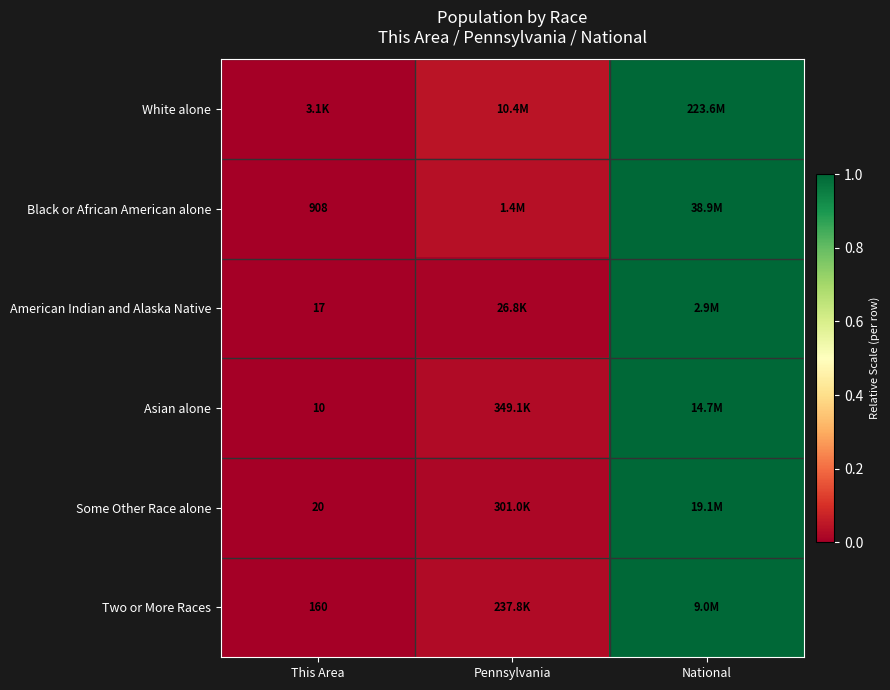

Is the value of Some Other Race alone at This Area greater than the value of American Indian and Alaska Native at This Area?

Yes